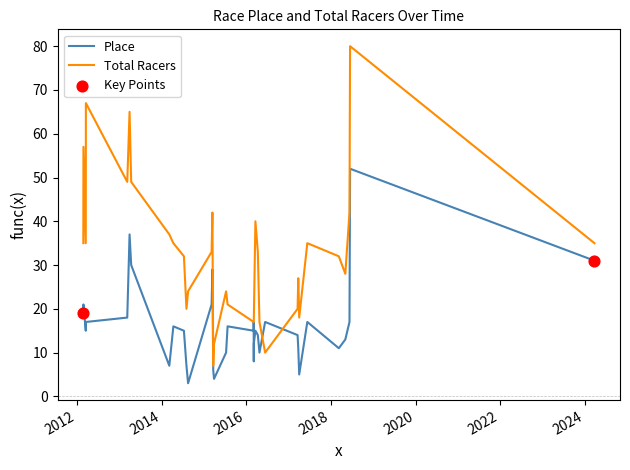

What is the total value across all series at 2016-06-12?

27